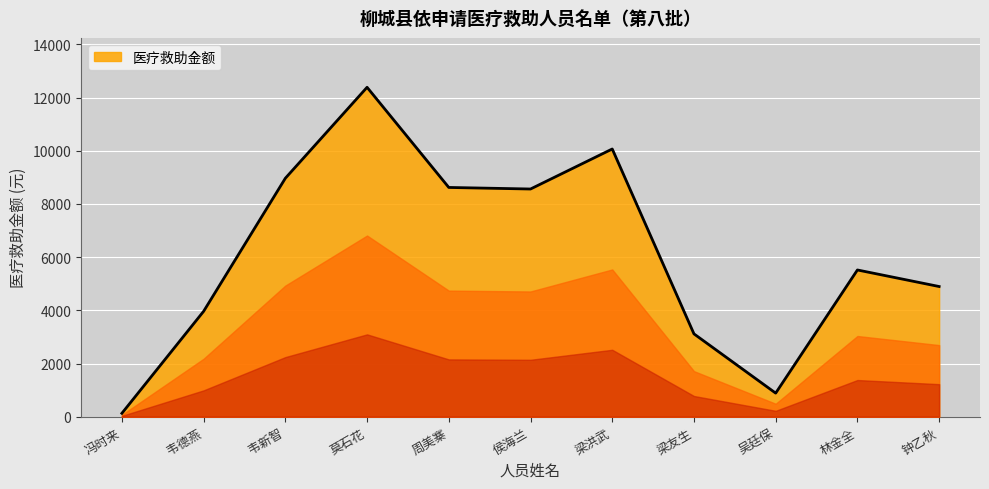

What is the change in value from 韦德燕 to 吴廷保?

-3077.2